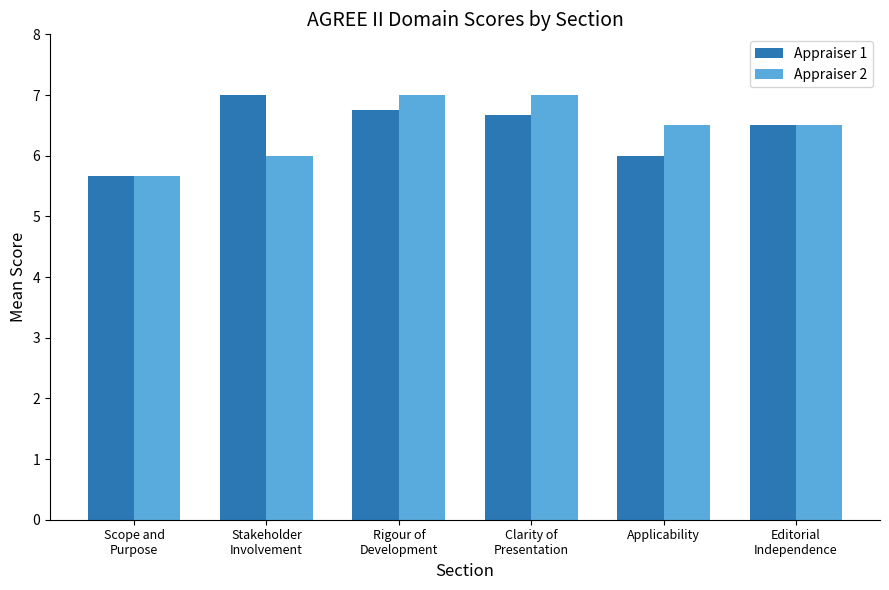

At how many categories does at least one series exceed 5?

6